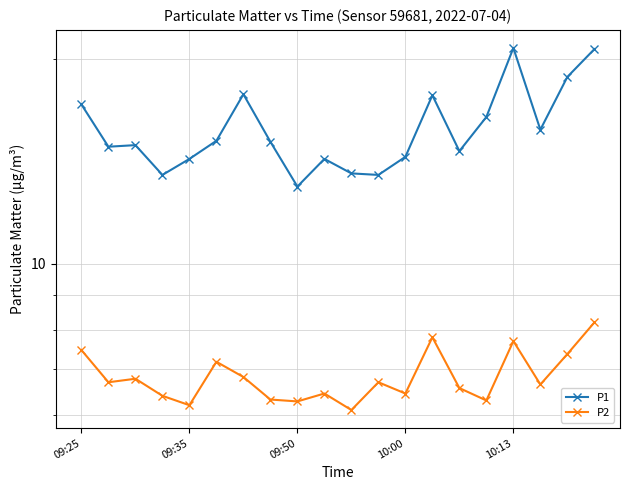

How many lines are shown in the chart?

2